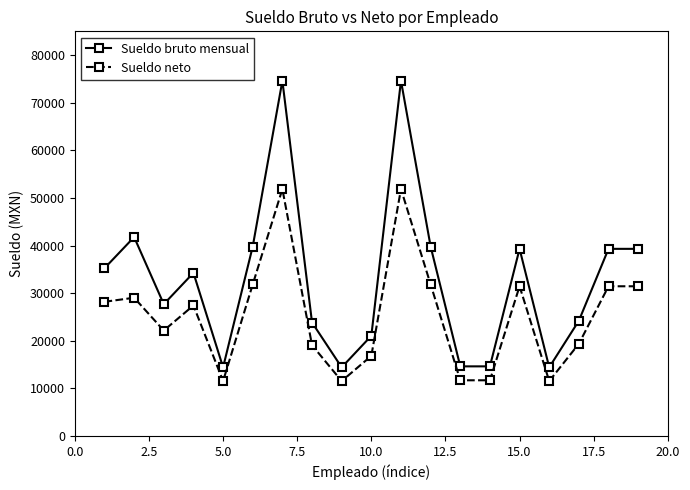

True or false: Sueldo bruto mensual and Sueldo neto cross at least once.

False